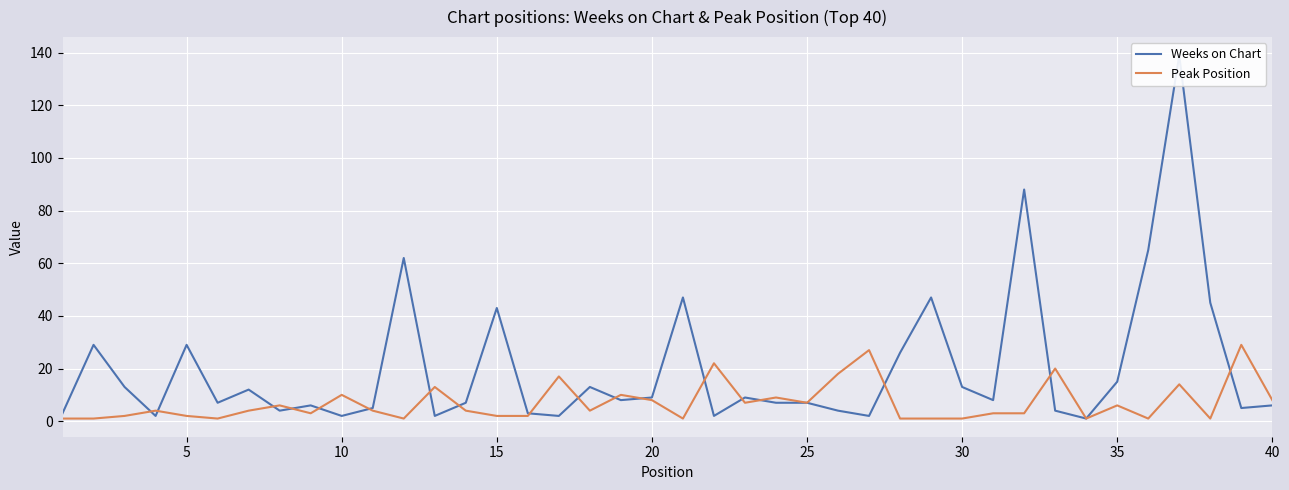

How many values in the Peak Position series exceed 4?

17